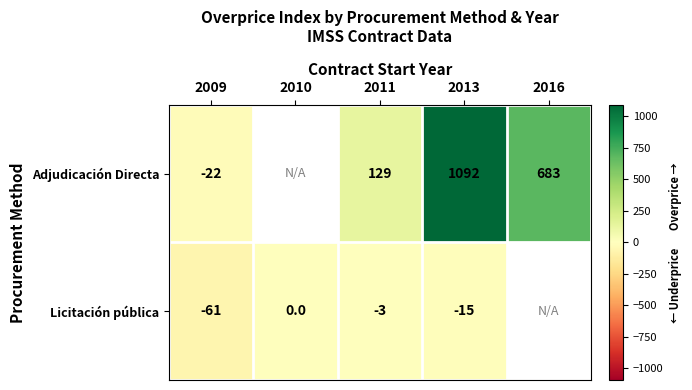

Is the value of Licitación pública at 2009 greater than the value of Adjudicación Directa at 2013?

No